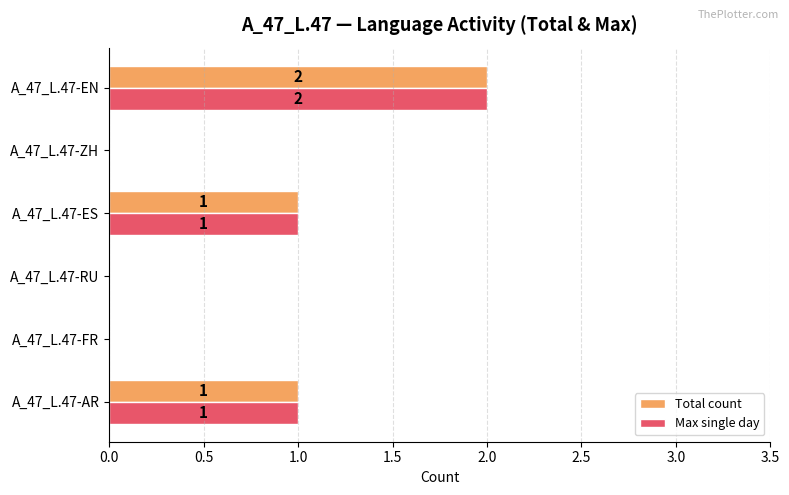

At which category is the sum across all series the highest?

A_47_L.47-EN